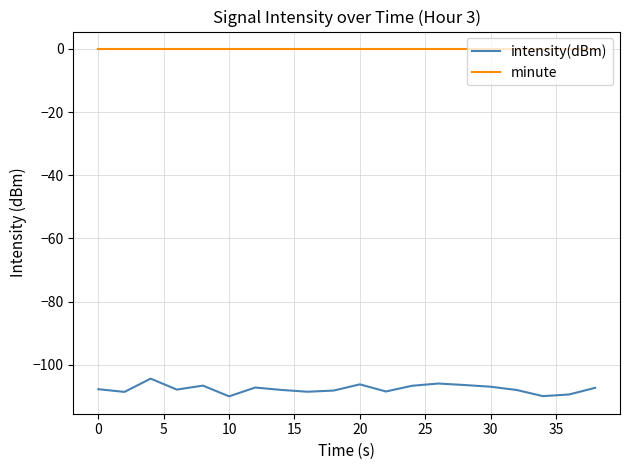

Rank the series by their average value, from lowest to highest.

intensity(dBm), minute